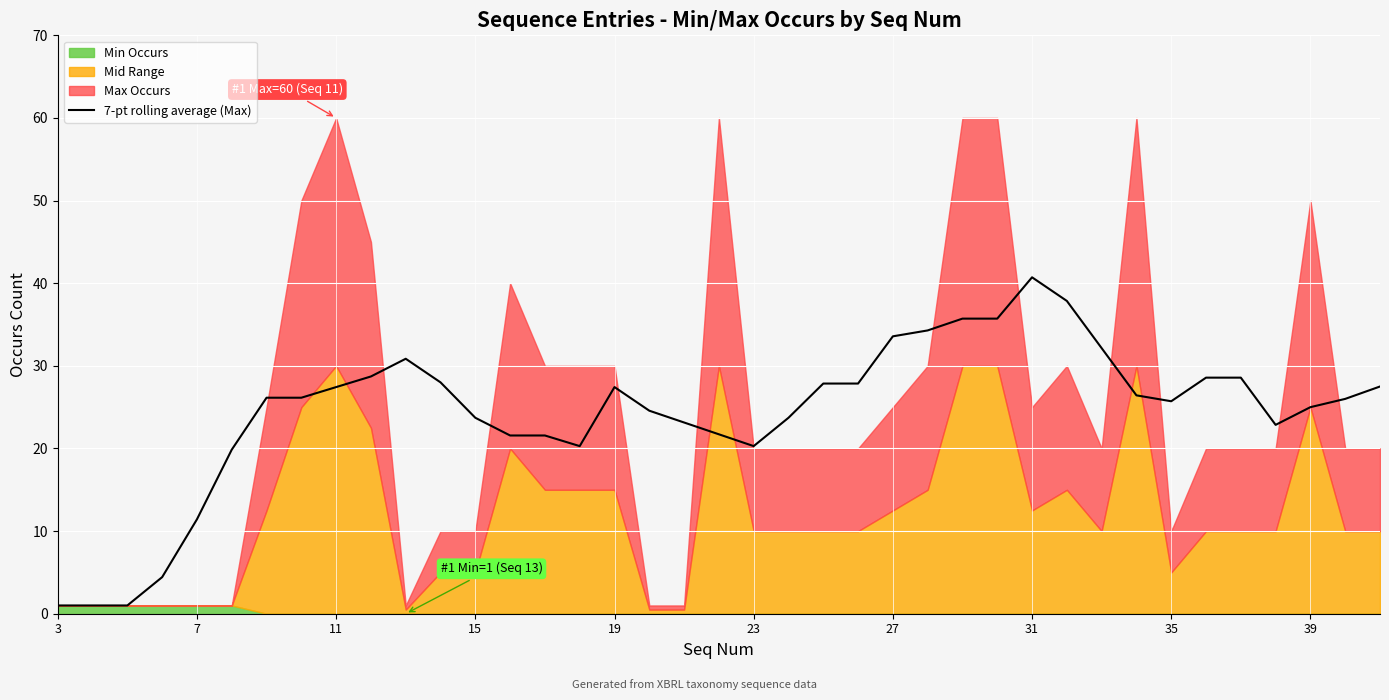

What is the label of the 7th point from the left?

27